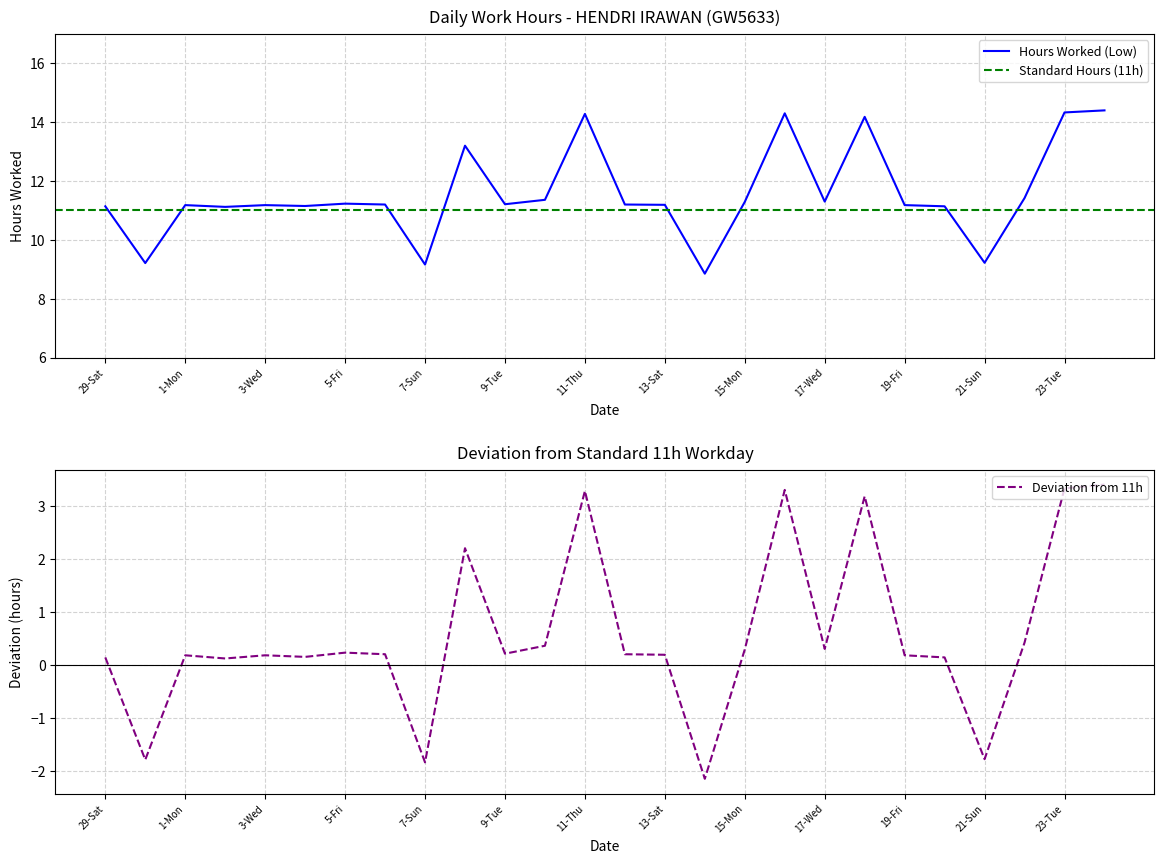

The chart shows a value of 13.9 at 7-Sun. True or false?

False